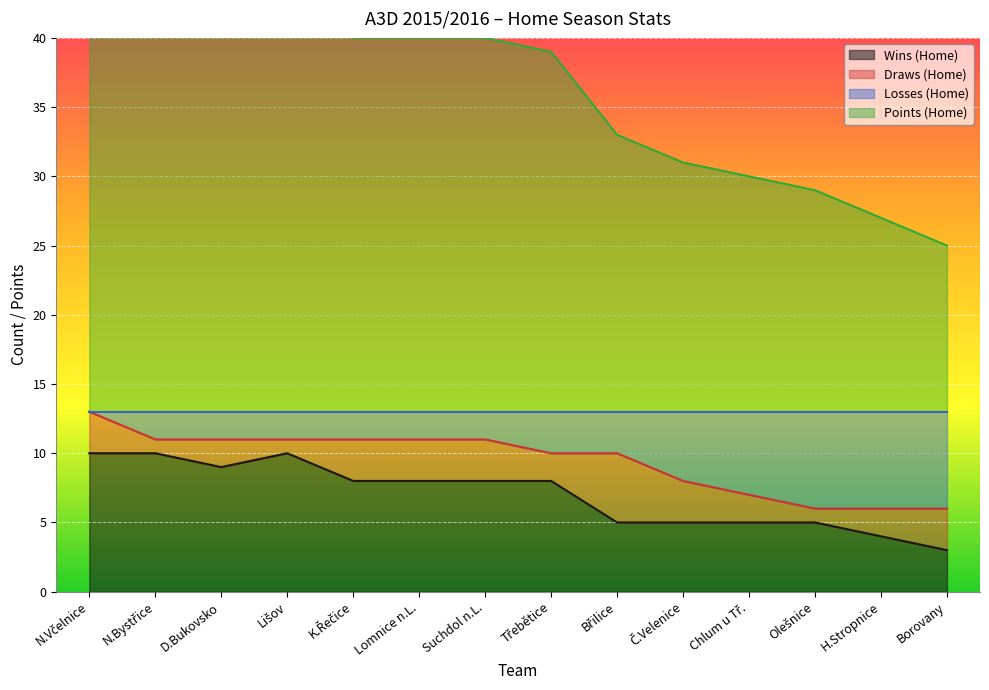

True or false: Points (Home) and Wins (Home) intersect in this chart.

False